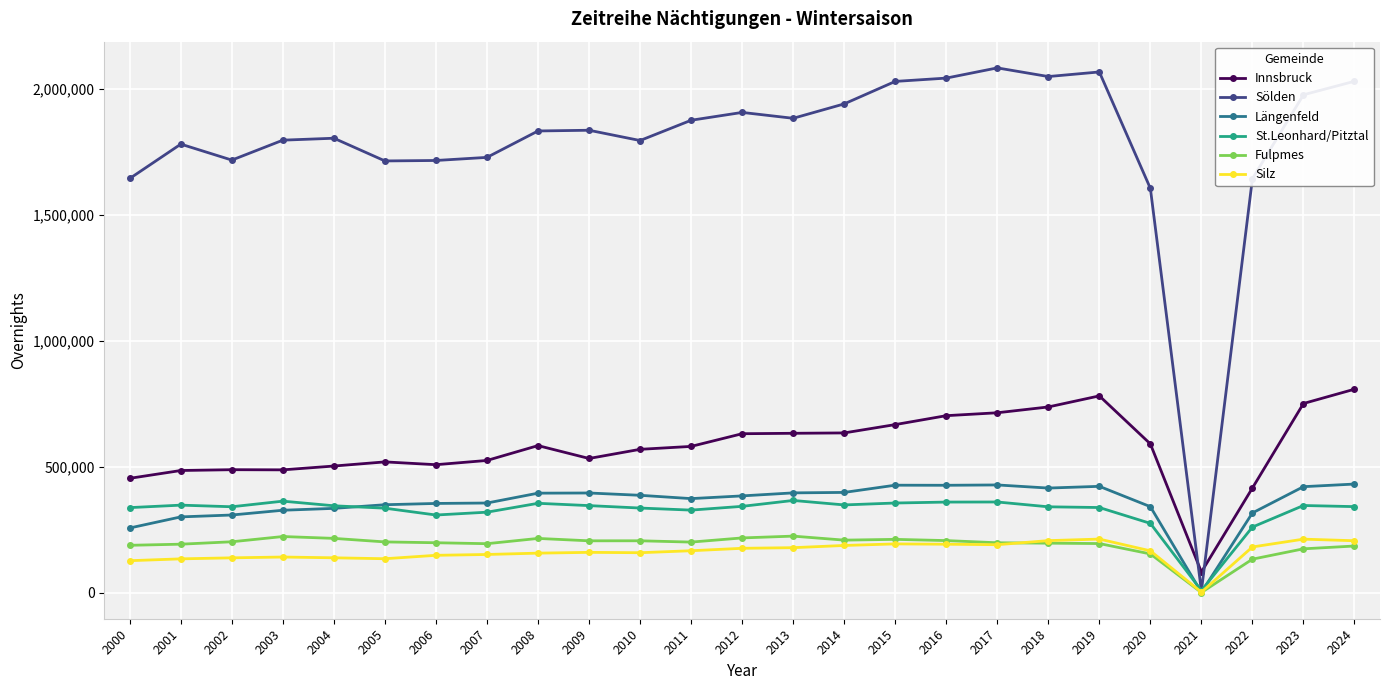

What is the minimum value for Sölden?

7502